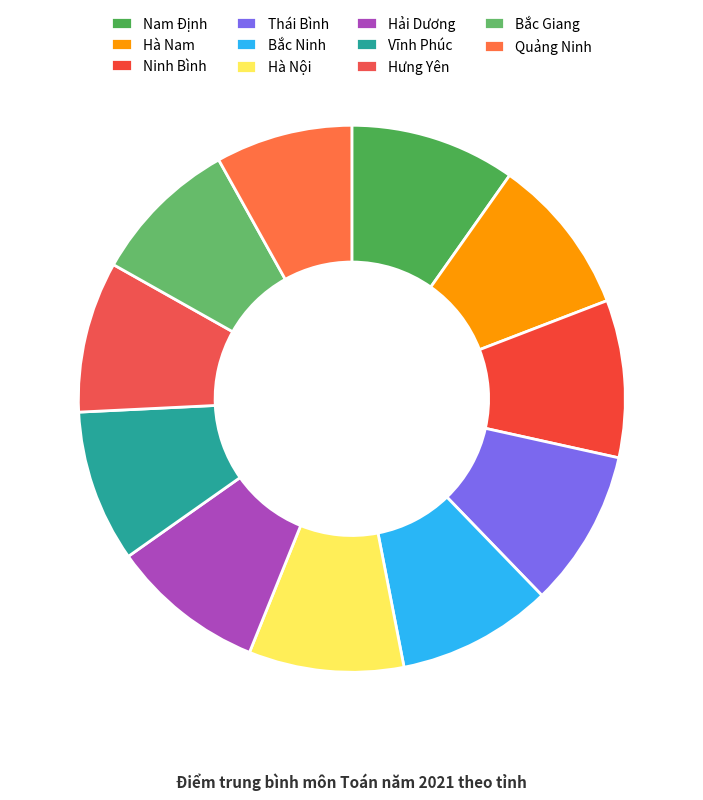

True or false: Vĩnh Phúc accounts for 1% of the total.

False